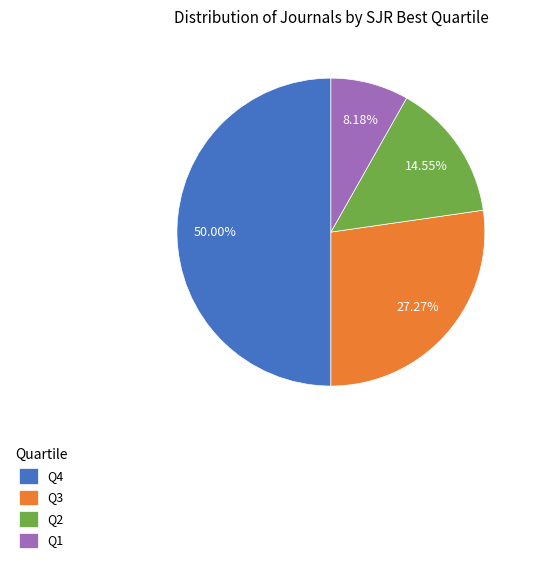

True or false: Q1 accounts for 8% of the total.

True